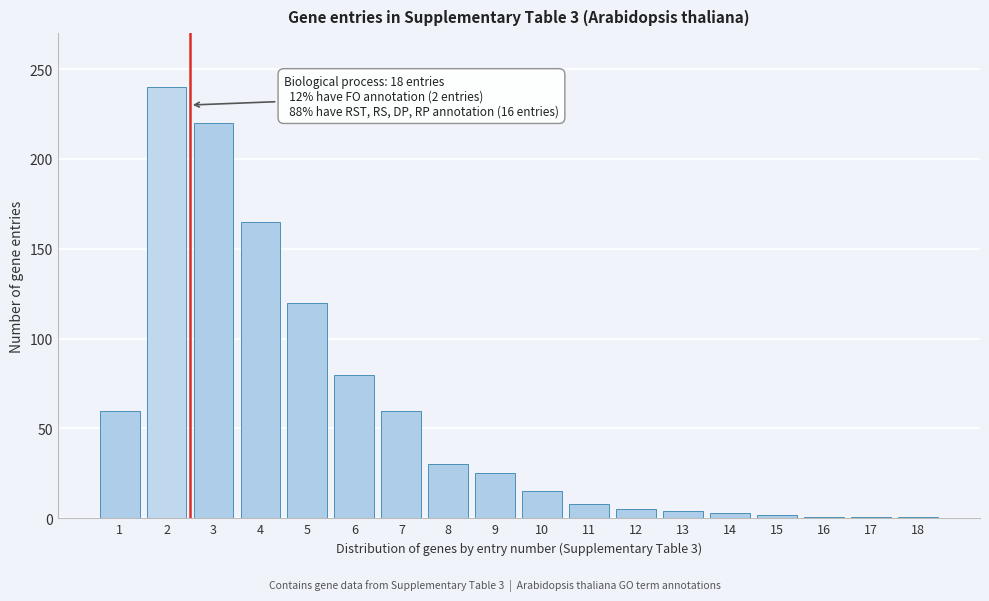

What is the greatest value displayed?

240